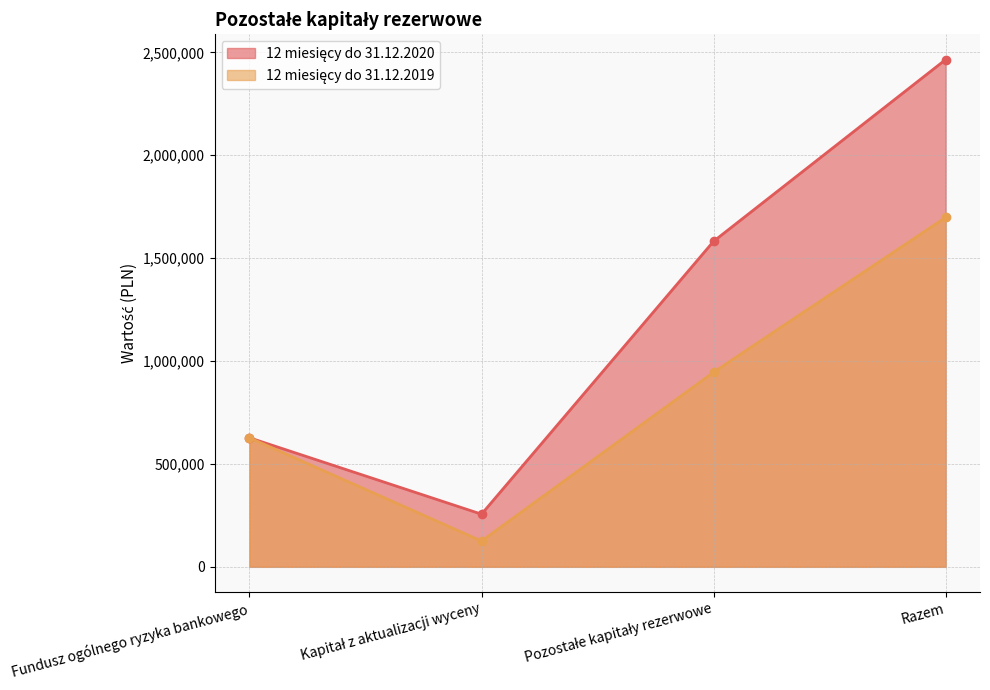

Is the value of 12 miesięcy do 31.12.2020 at Pozostałe kapitały rezerwowe greater than the value of 12 miesięcy do 31.12.2019 at Razem?

No